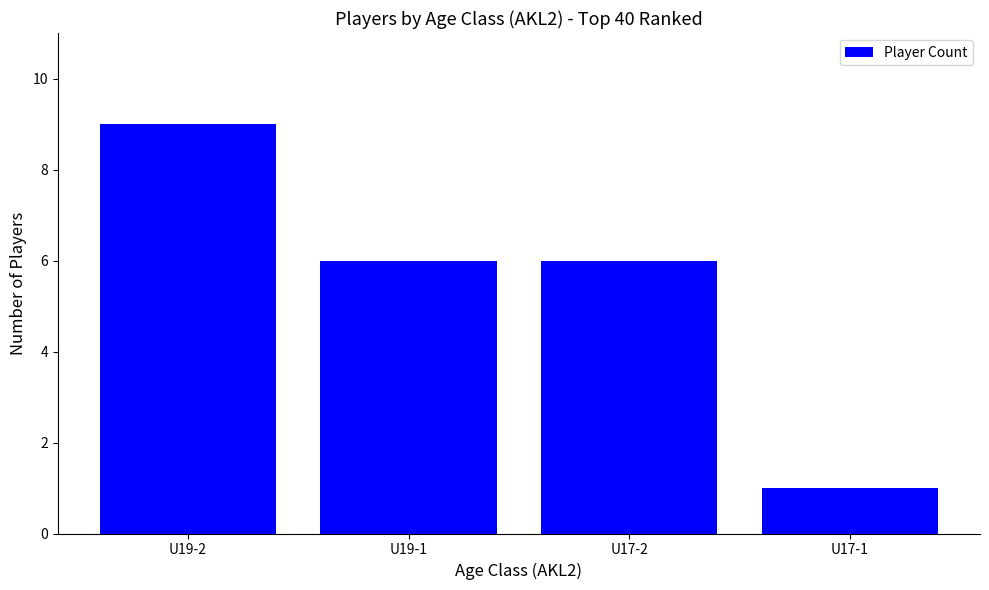

What is the label of the 4th bar from the left?

U17-1